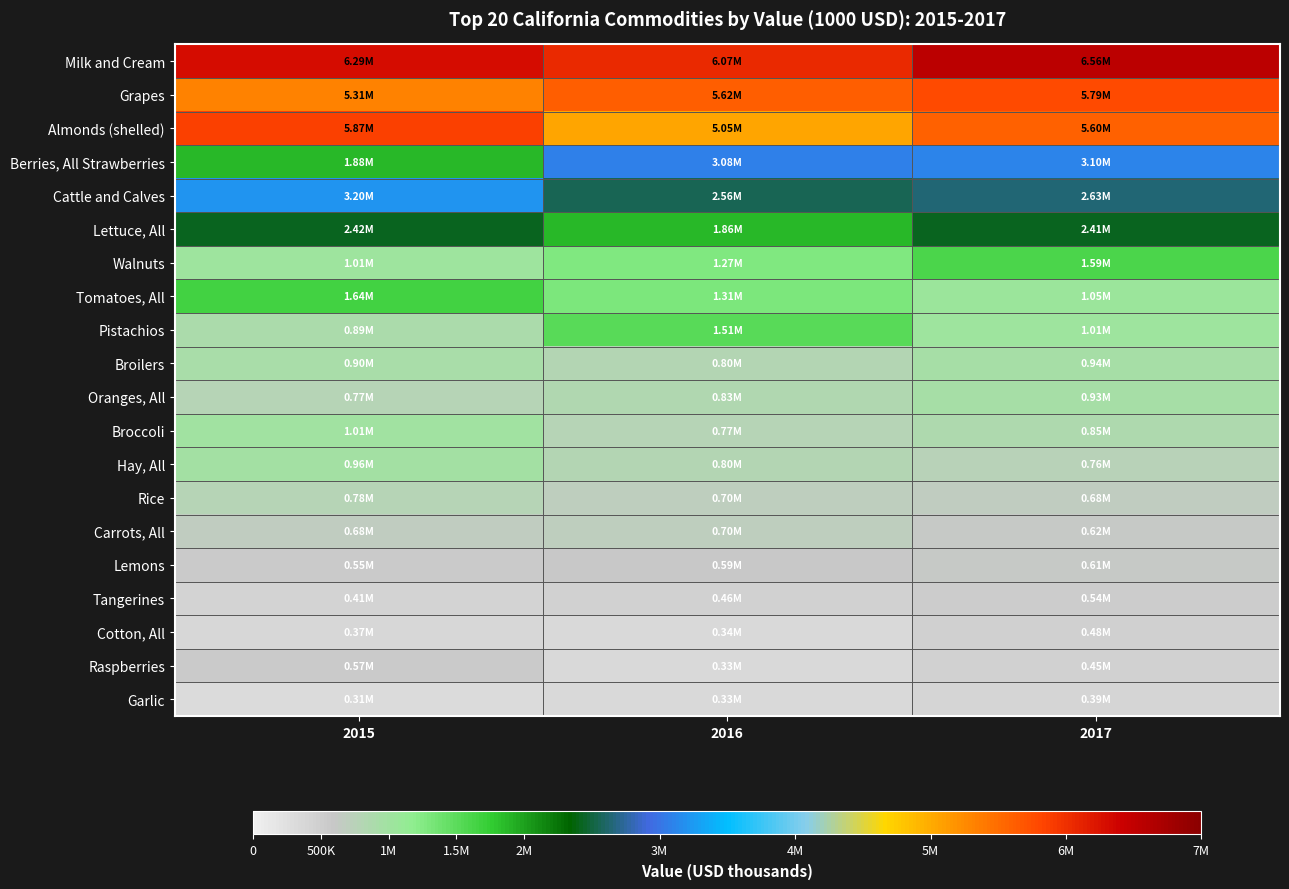

Reading left to right, what are all the values shown in this chart?

Milk and Cream: 2015=6293210	2016=6065550	2017=6561720
Grapes: 2015=5310303	2016=5620842	2017=5793217
Almonds (shelled): 2015=5868750	2016=5052460	2017=5603950
Berries, All Strawberries: 2015=1875483	2016=3084784	2017=3100215
Cattle and Calves: 2015=3204800	2016=2556075	2017=2625413
Lettuce, All: 2015=2417386	2016=1864852	2017=2414669
Walnuts: 2015=1012020	2016=1274650	2017=1593900
Tomatoes, All: 2015=1642628	2016=1310483	2017=1054001
Pistachios: 2015=888300	2016=1506120	2017=1014507
Broilers: 2015=903297	2016=800893	2017=939409
Oranges, All: 2015=773356	2016=826294	2017=933745
Broccoli: 2015=1006253	2016=774390	2017=850183
Hay, All: 2015=957860	2016=796483	2017=758121
Rice: 2015=777151	2016=700274	2017=677941
Carrots, All: 2015=678870	2016=698127	2017=615292
Lemons: 2015=548055	2016=593869	2017=608142
Tangerines: 2015=413001	2016=457433	2017=535325
Cotton, All: 2015=367766	2016=339408	2017=475318
Raspberries: 2015=566015	2016=328318	2017=452533
Garlic: 2015=305166	2016=333905	2017=390021